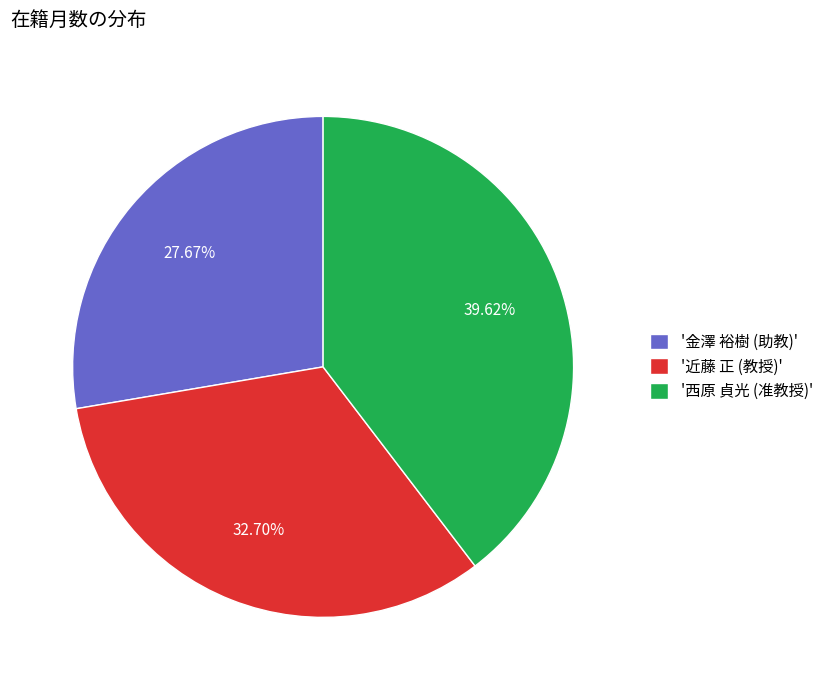

What is the smallest slice in the pie chart?

'金澤 裕樹 (助教)'